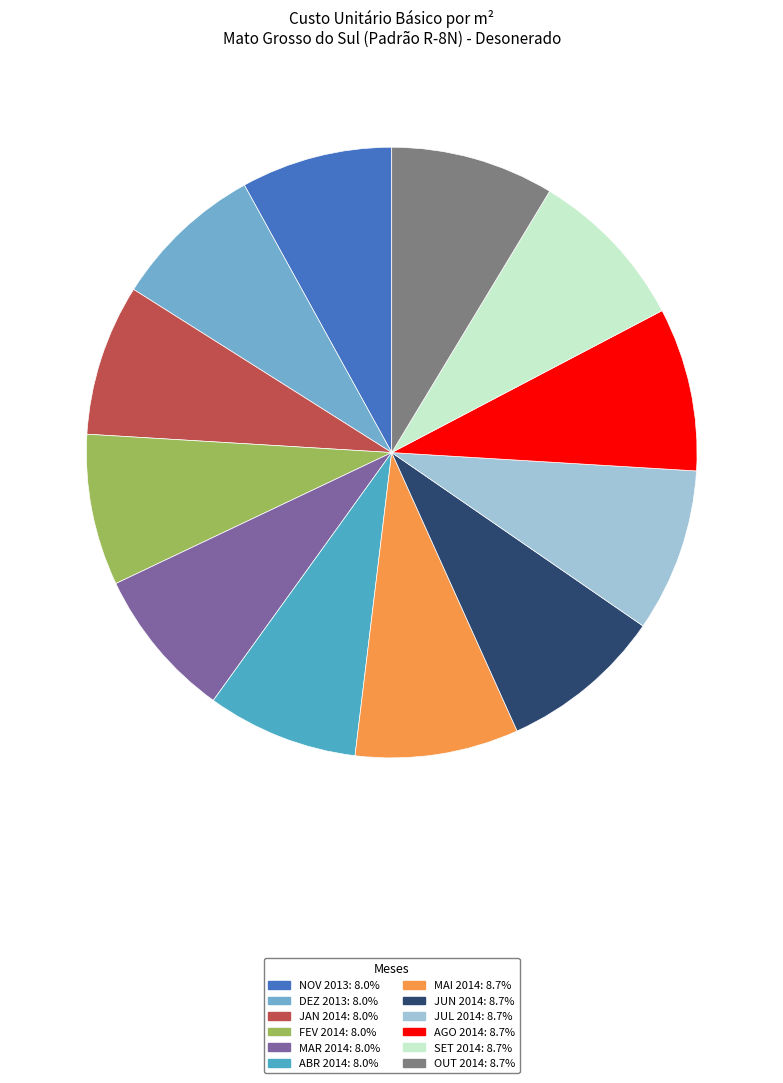

Which category has the smallest portion of the pie?

NOV 2013